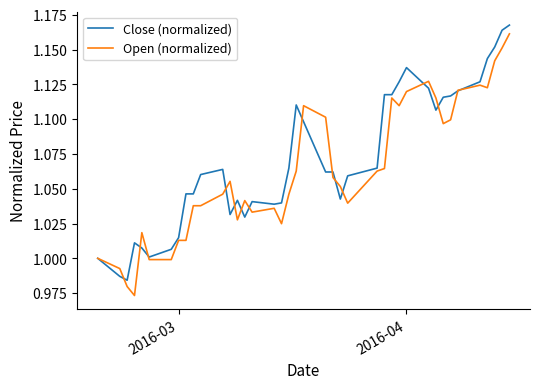

True or false: Close (normalized) has more than 1 points higher than both neighbors.

True